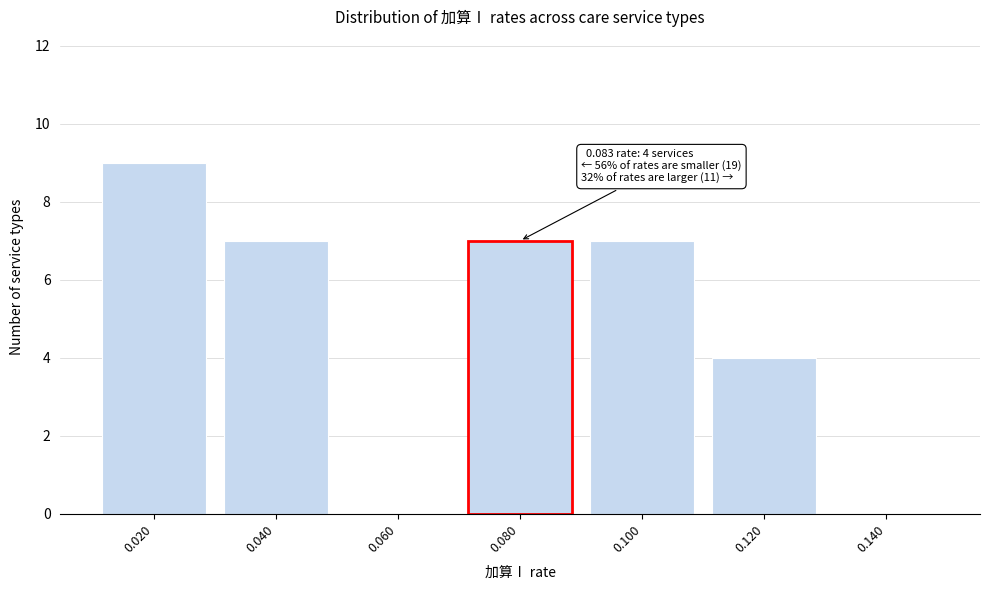

Reading left to right, what are all the values shown in this chart?

0.020=9	0.040=7	0.060=0	0.080=7	0.100=7	0.120=4	0.140=0